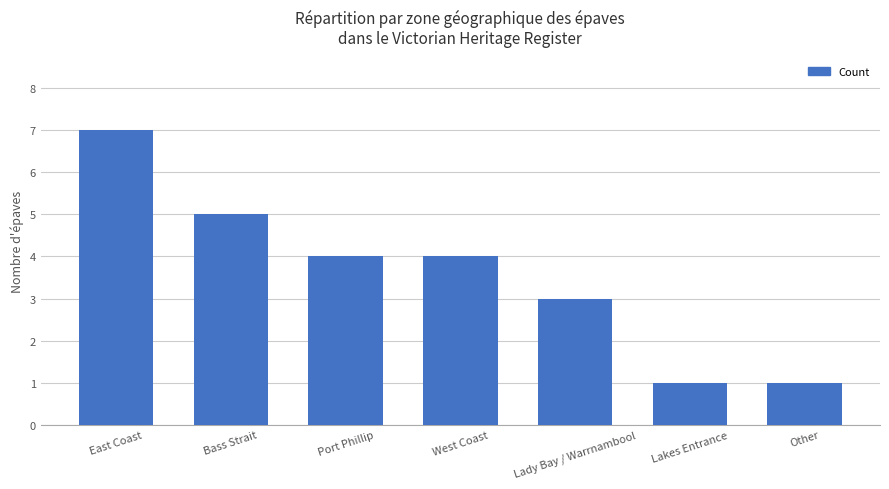

Count the number of categories in the chart.

7